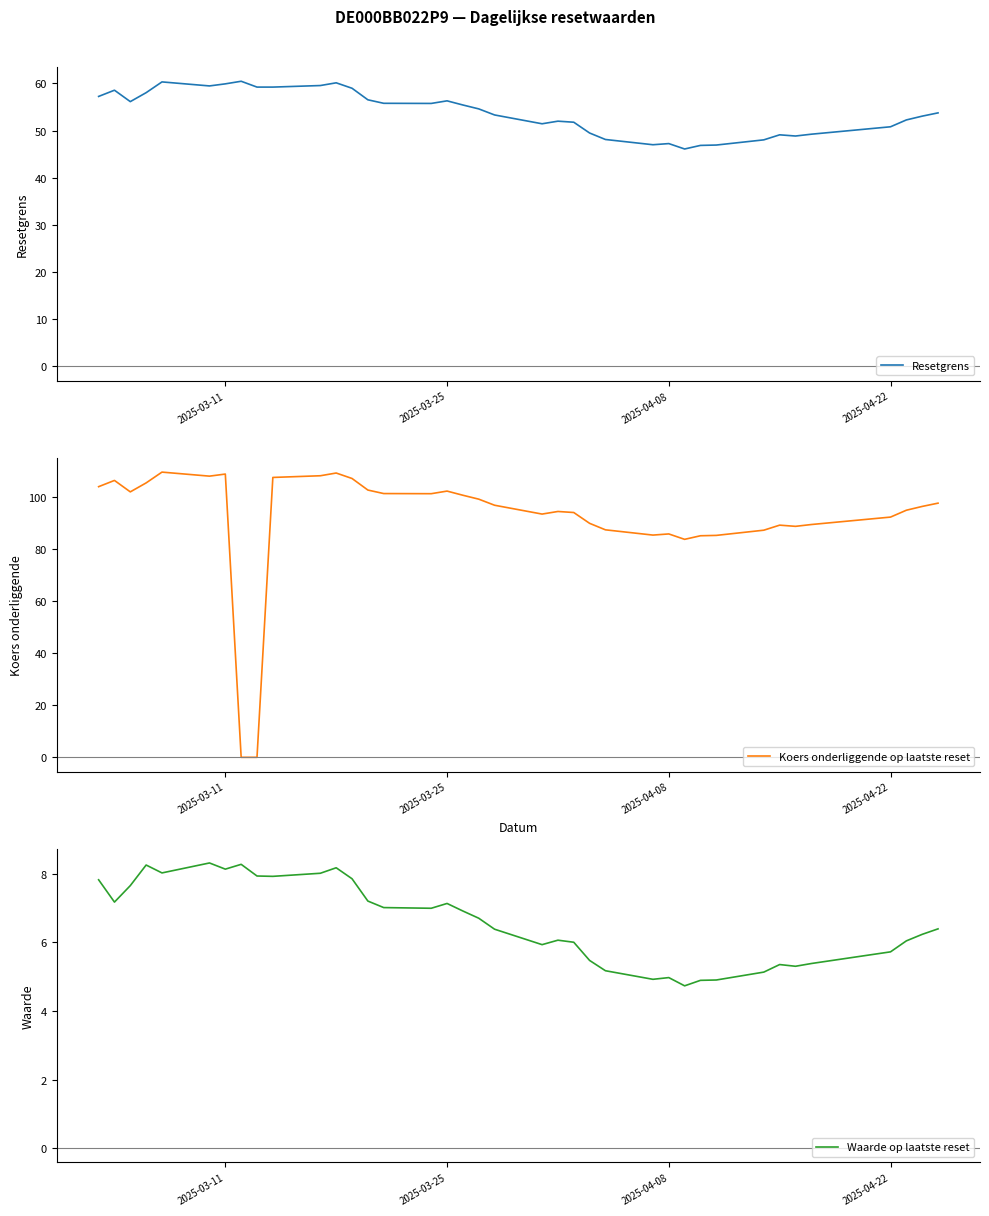

What is the maximum value for Waarde op laatste reset?

8.3